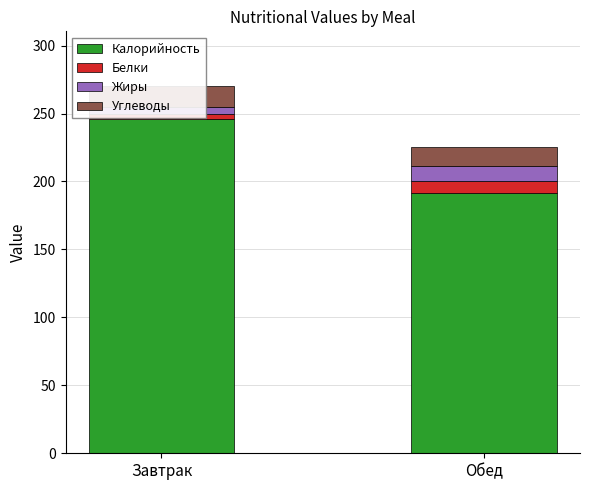

What is the label of the 1st bar from the left?

Завтрак